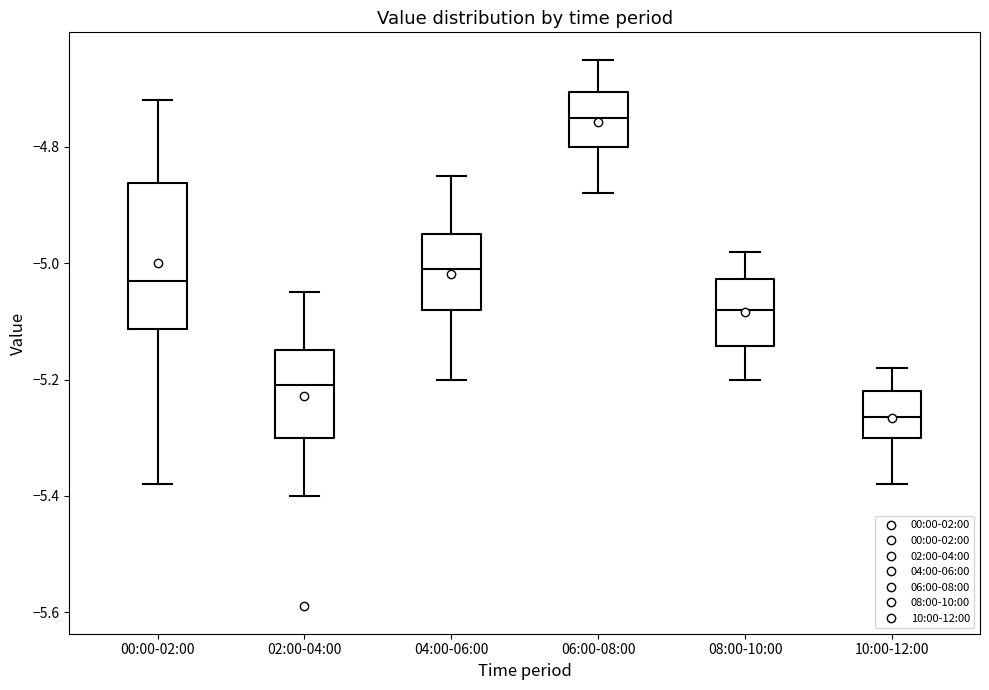

Reading left to right, transcribe this box plot: for each box, give where its median line is, the range the box spans, and where its two whiskers end, as read against the y-axis. The values are not printed on the chart, so give them approximately, as read against the axis.

00:00-02:00: median -5.02, box -5.12 to -4.86, whiskers -5.38 to -4.72
02:00-04:00: median -5.20, box -5.30 to -5.14, whiskers -5.40 to -5.04
04:00-06:00: median -5.00, box -5.08 to -4.94, whiskers -5.20 to -4.84
06:00-08:00: median -4.74, box -4.80 to -4.70, whiskers -4.88 to -4.64
08:00-10:00: median -5.08, box -5.14 to -5.02, whiskers -5.20 to -4.98
10:00-12:00: median -5.26, box -5.30 to -5.22, whiskers -5.38 to -5.18